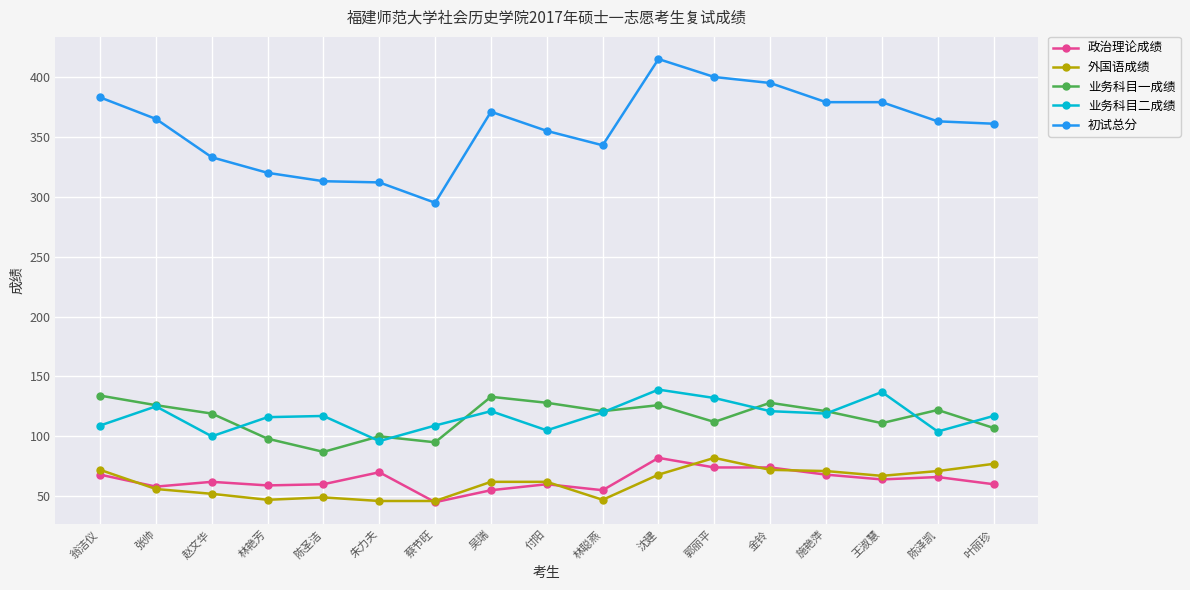

What are all the series names shown in the legend?

政治理论成绩, 外国语成绩, 业务科目一成绩, 业务科目二成绩, 初试总分